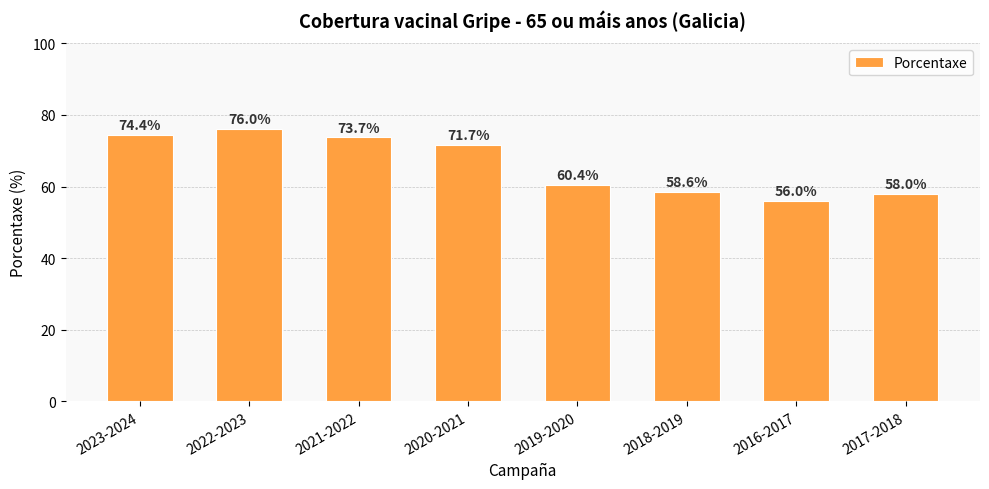

Reading left to right, what are all the values shown in this chart?

74.4	76.0	73.7	71.7	60.4	58.6	56.0	58.0